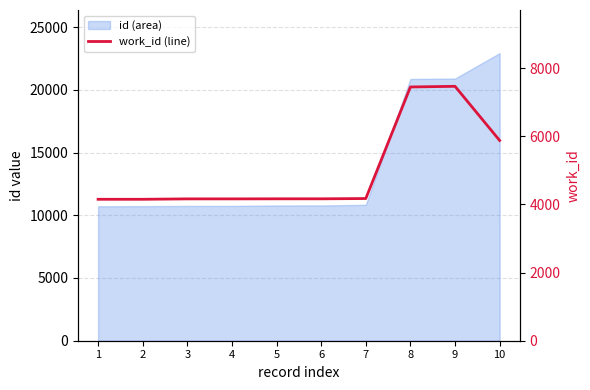

What is the value of the 3rd point from the left?

4165